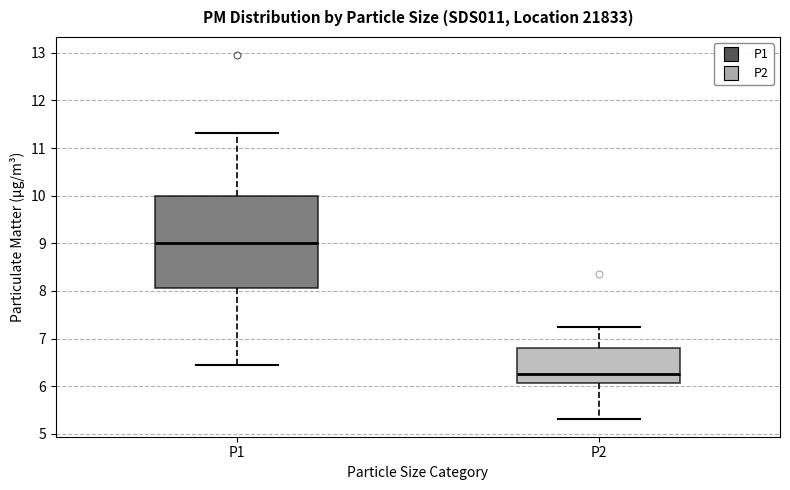

Comparing the boxes themselves (not the whiskers), which one is the tallest?

P1